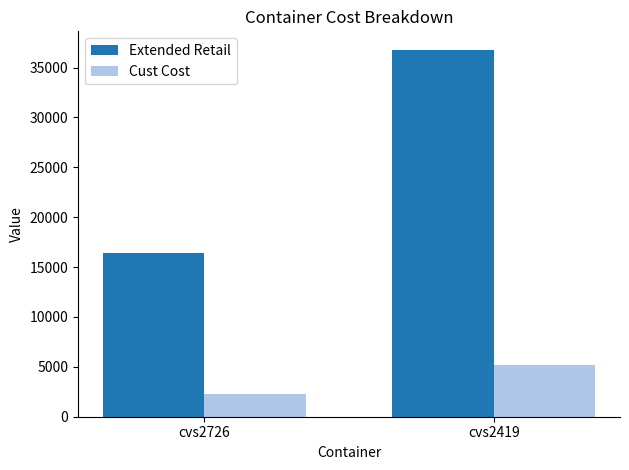

What is the value of the Cust Cost bar at the 1st from the left?

2294.3